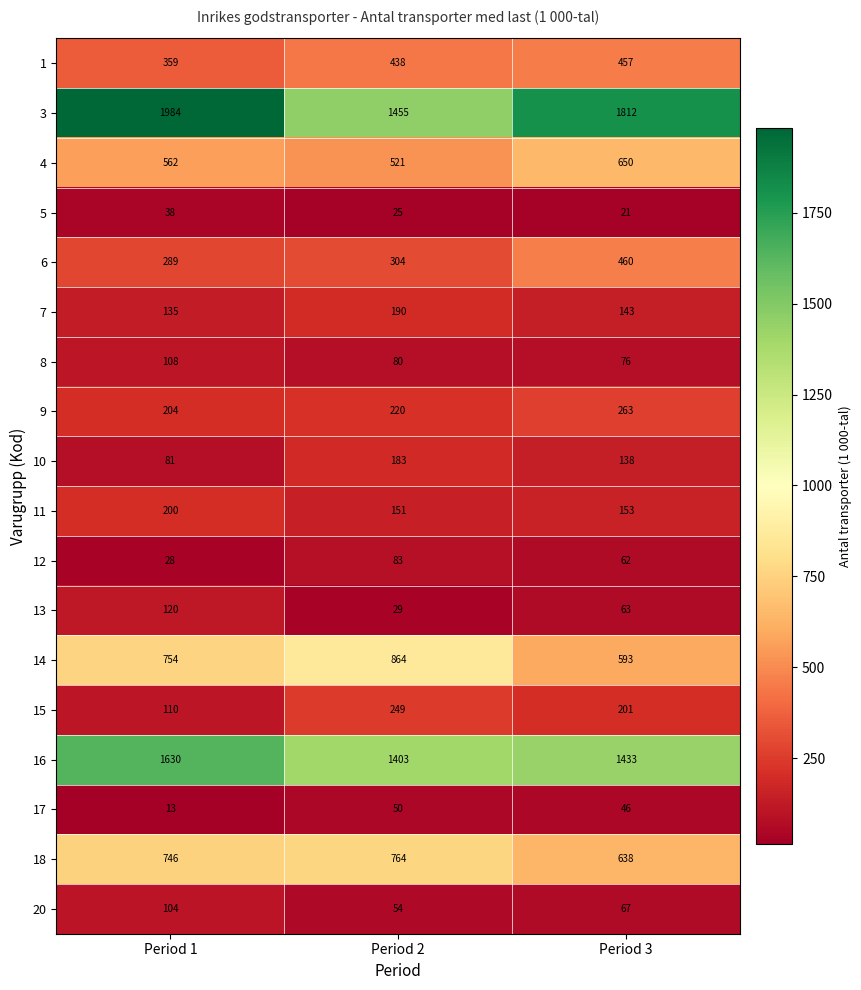

At which category is the sum across all series the highest?

Period 1